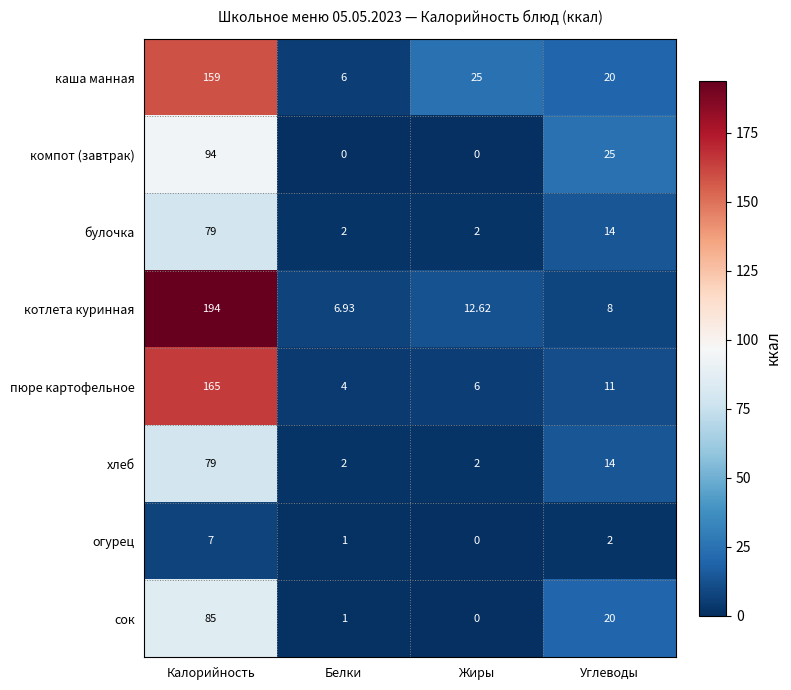

Where does the булочка series first go above 14?

Калорийность